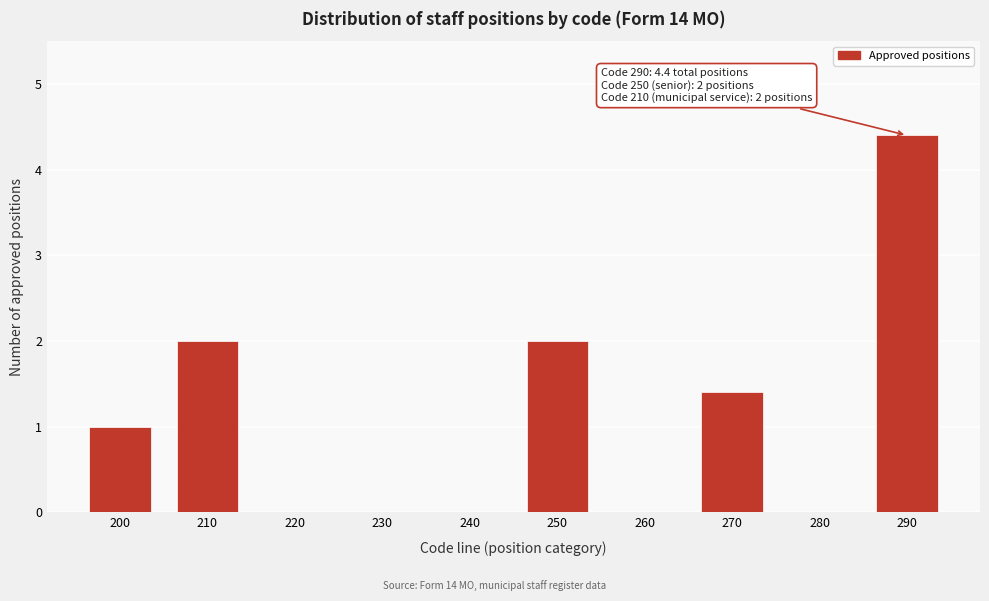

Reading right to left, transcribe all the data shown in this chart.

290=4.4	280=0.0	270=1.4	260=0.0	250=2.0	240=0.0	230=0.0	220=0.0	210=2.0	200=1.0